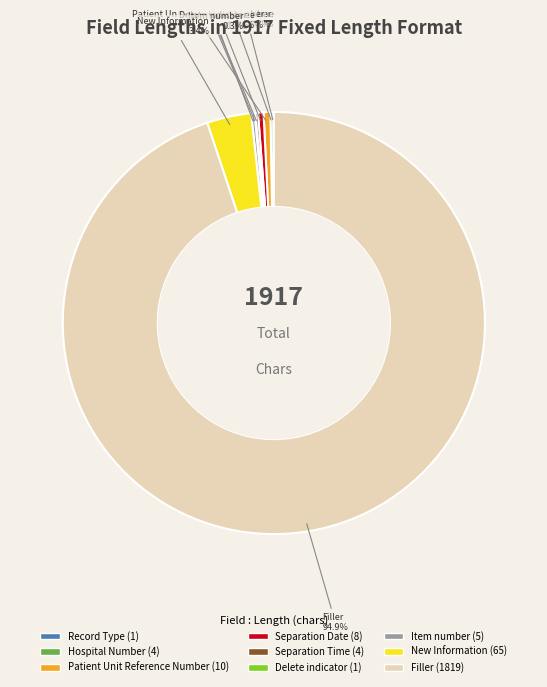

Which category accounts for the majority?

Filler